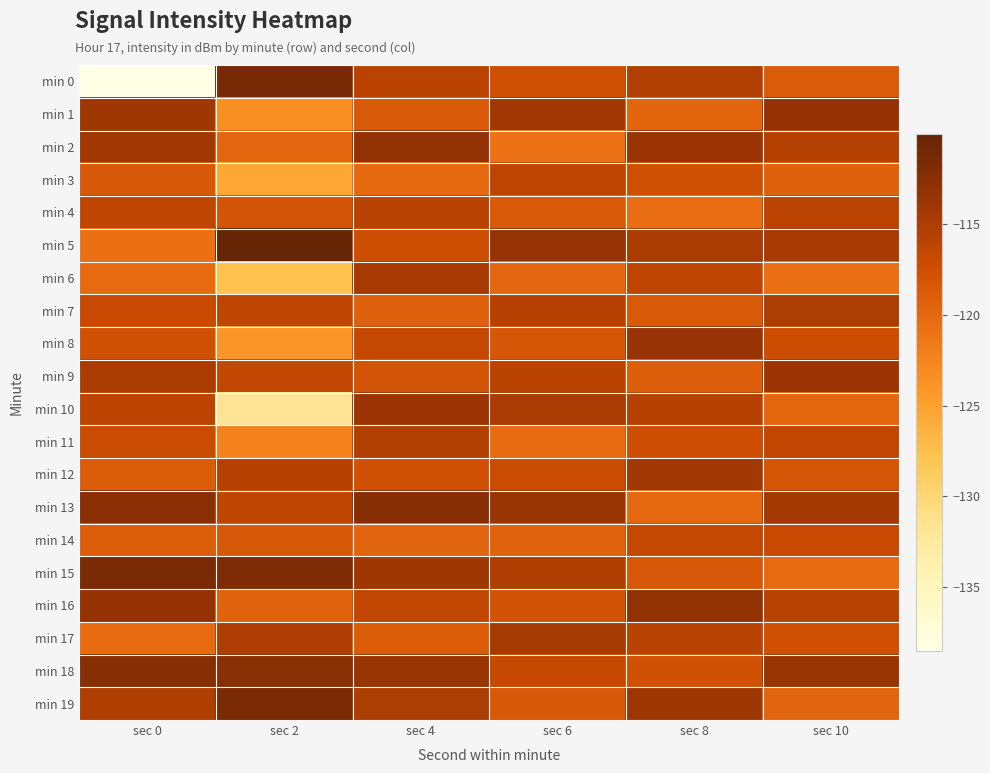

At sec 4, list the series in order from smallest to largest.

min 3, min 14, min 7, min 17, min 1, min 9, min 12, min 5, min 8, min 16, min 0, min 4, min 11, min 19, min 6, min 15, min 10, min 18, min 2, min 13